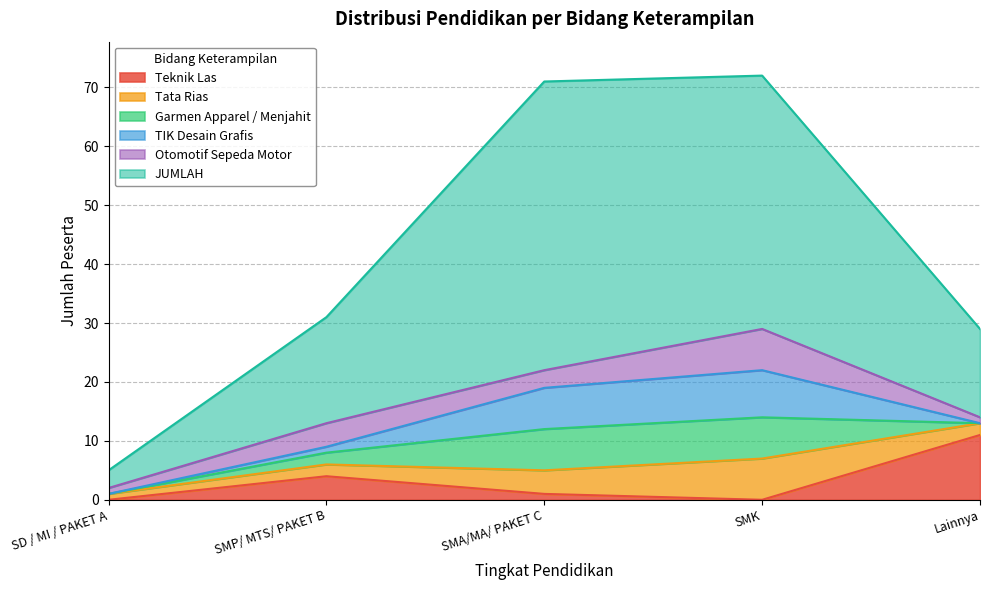

At Lainnya, list the series in order from largest to smallest.

JUMLAH, Teknik Las, Tata Rias, Otomotif Sepeda Motor, Garmen Apparel / Menjahit, TIK Desain Grafis